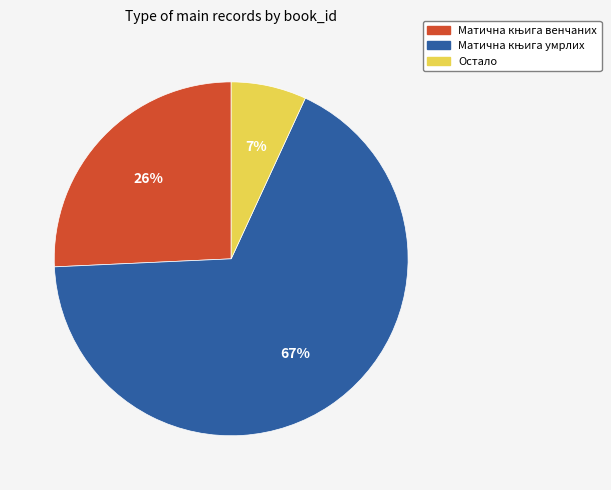

What is the smallest slice in the pie chart?

Остало